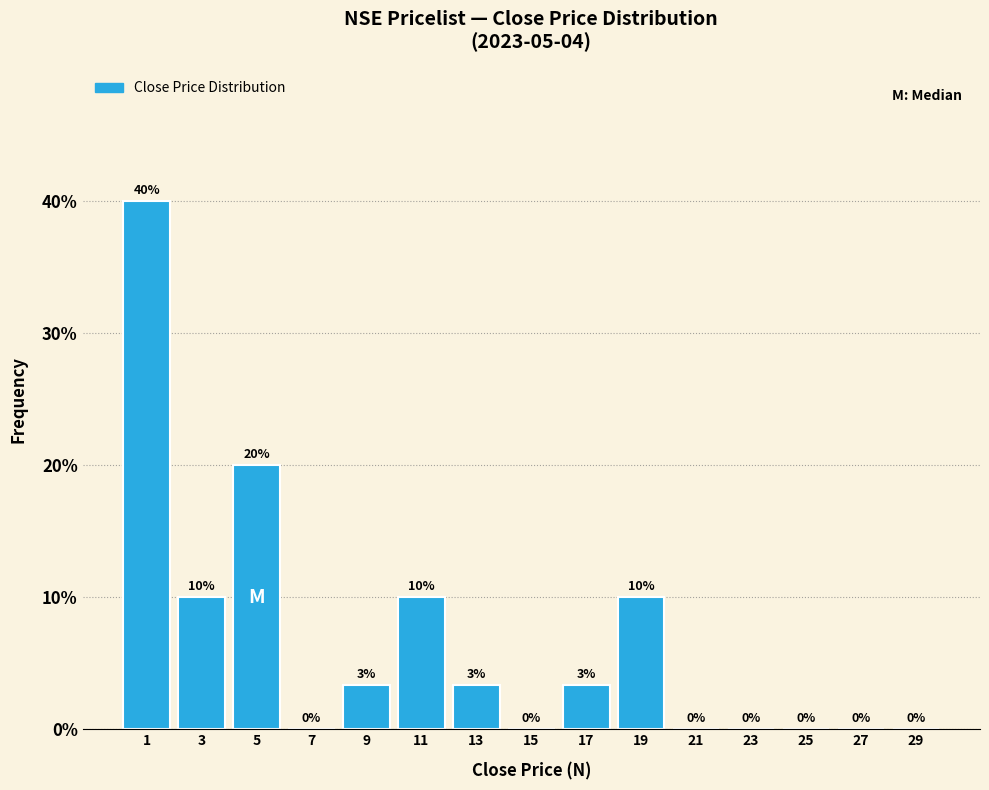

Which range on the x-axis has the tallest bar?

0 to 2